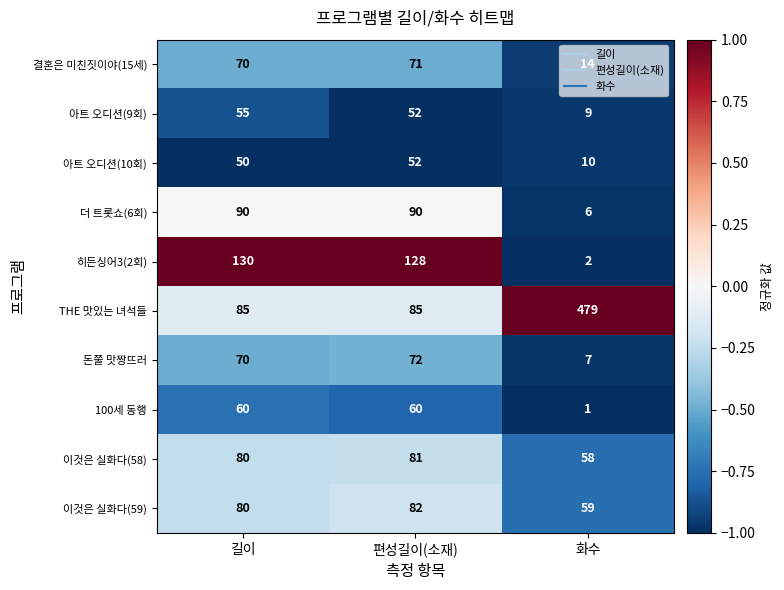

Read the 돈쭐 맛짱뜨러 value at 편성길이(소재), to the nearest 10.

70